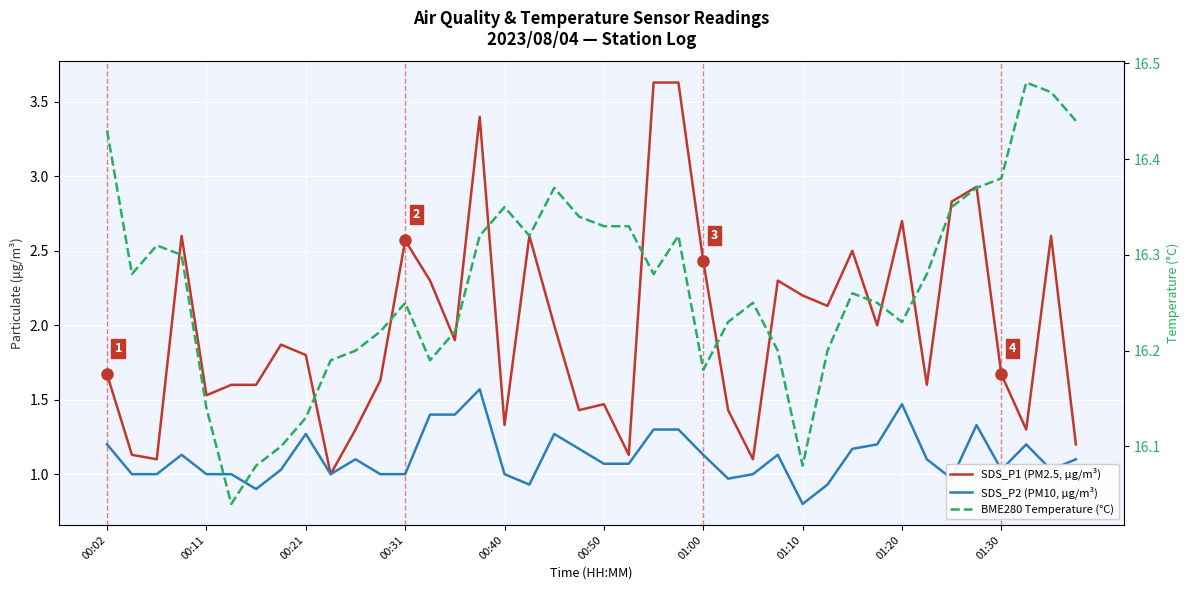

True or false: SDS_P1 (PM2.5, μg/m³) and BME280 Temperature (°C) cross at least once.

False